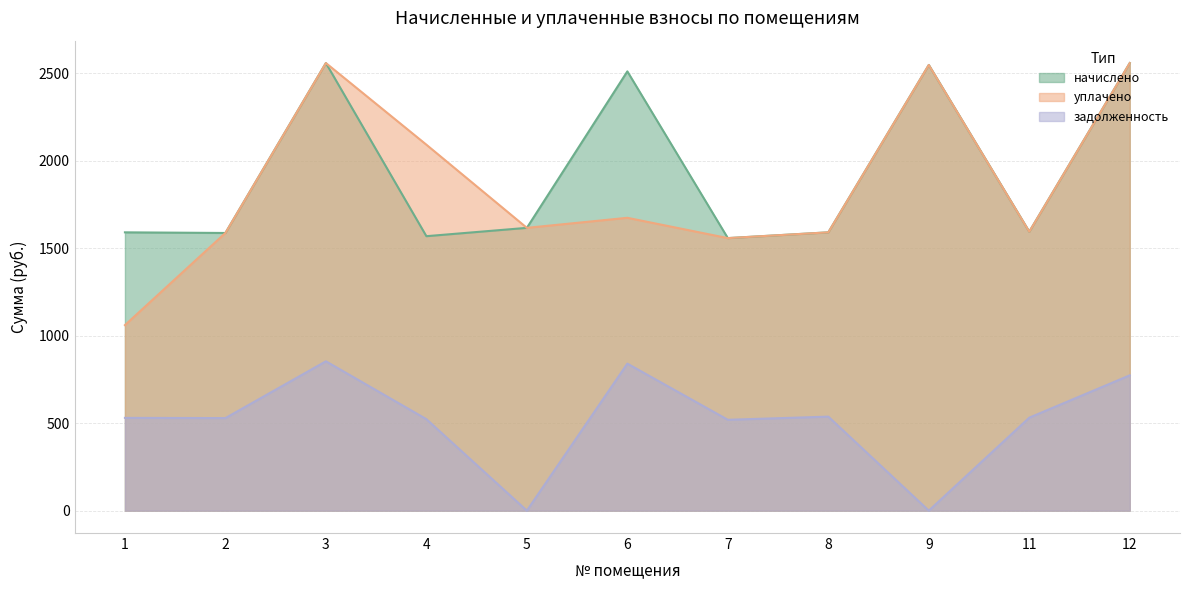

Does the chart display data point markers on the line(s)?

No